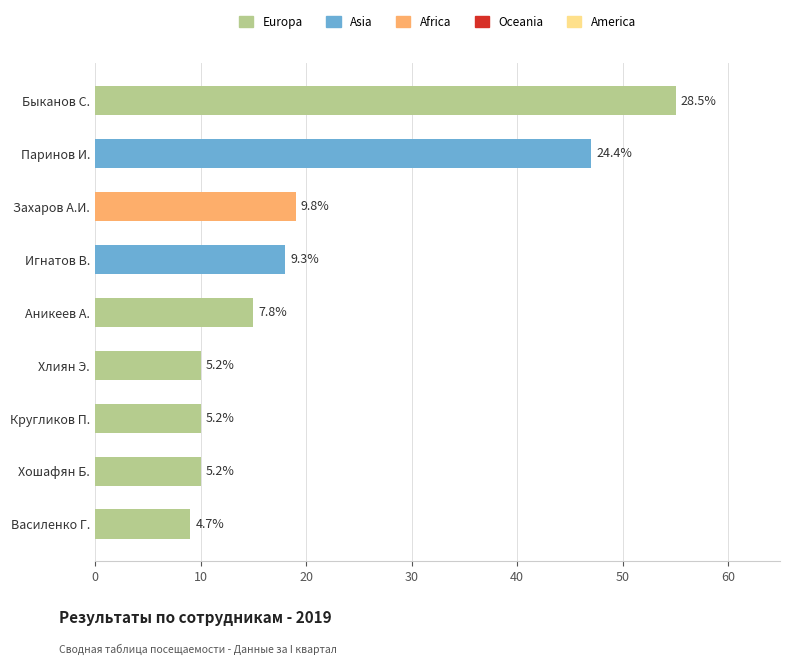

The chart shows a value of 55 at Быканов С.. True or false?

True